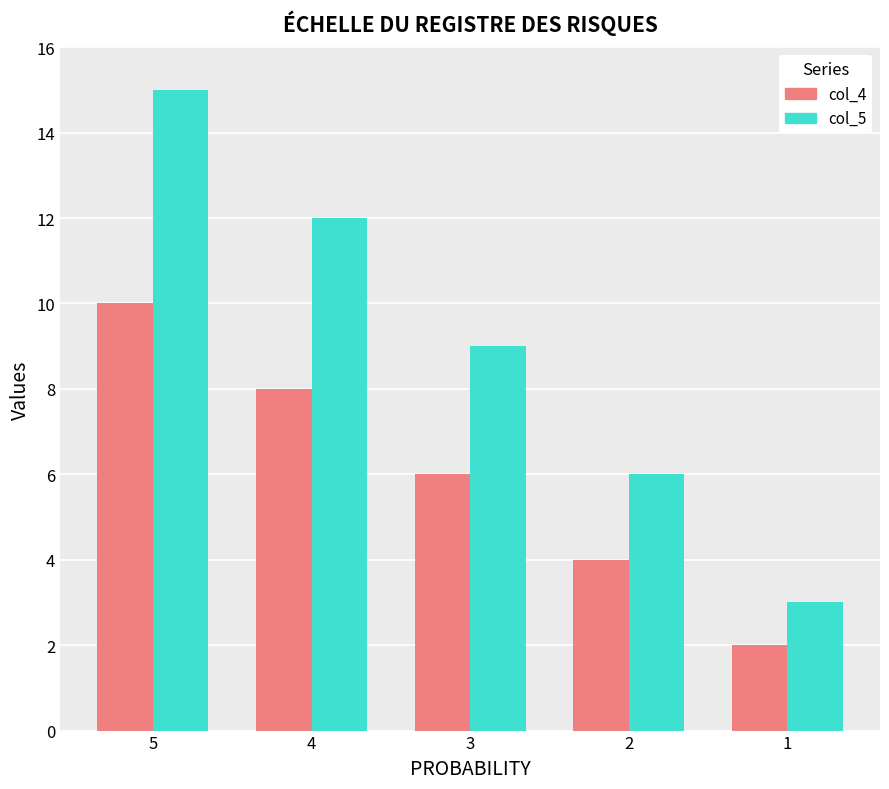

True or false: col_5 has a value of 6 at 2.

True